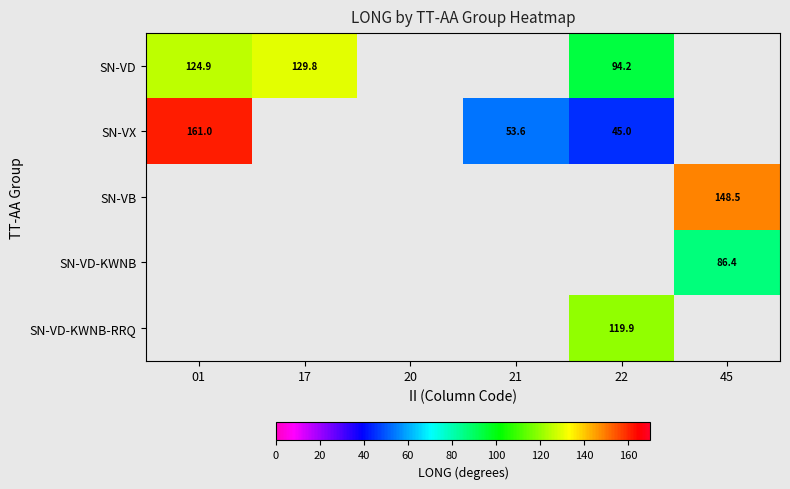

What is the greatest value displayed?

161.0